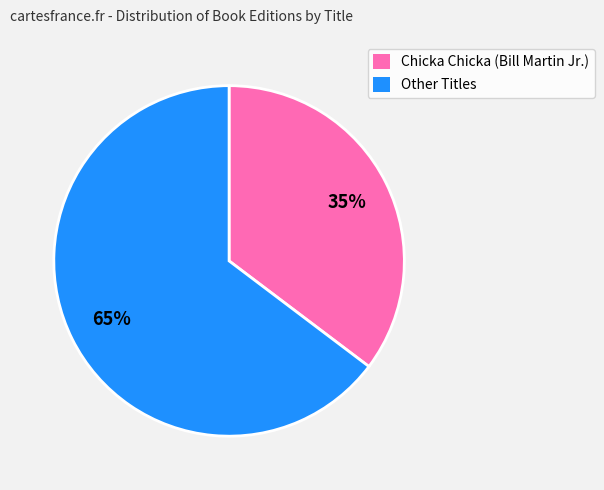

True or false: Other Titles accounts for 54% of the total.

False